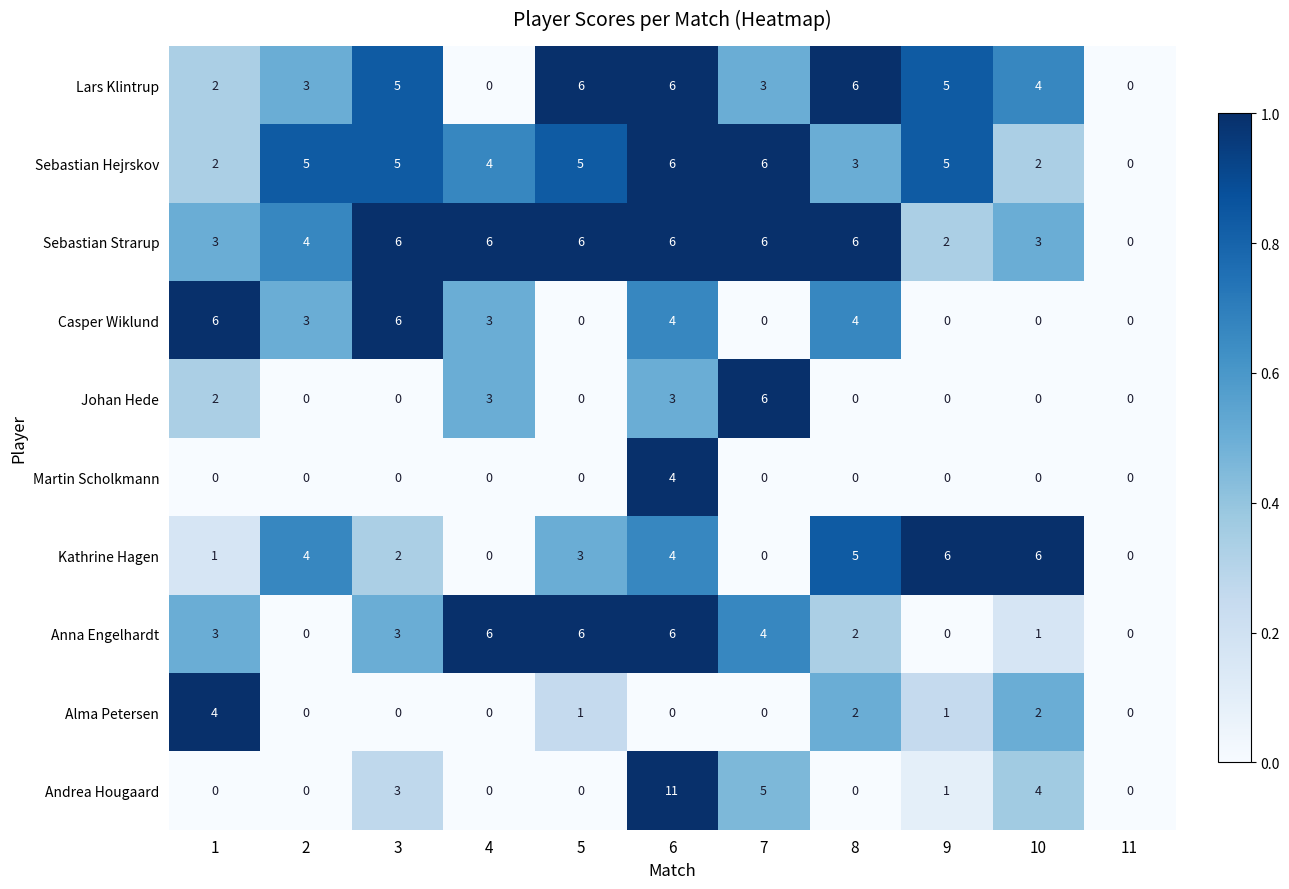

What is the average value of the Kathrine Hagen series?

3